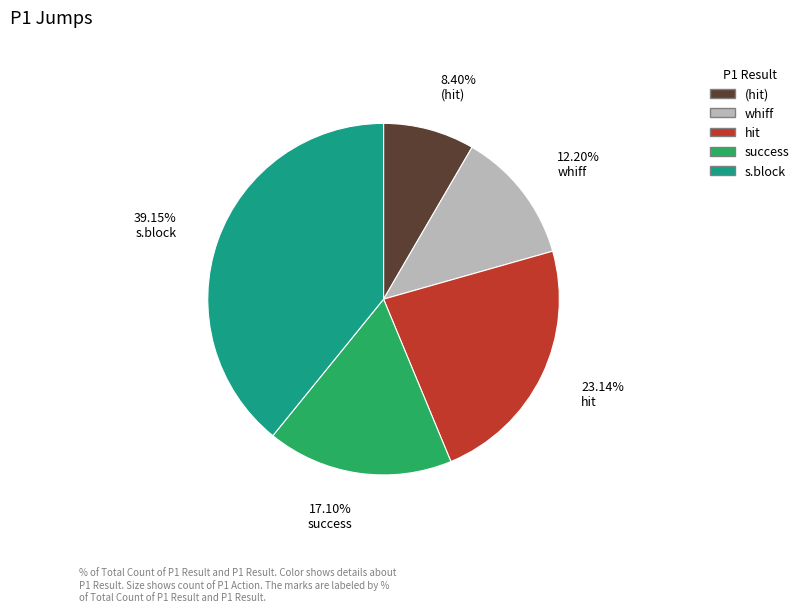

Is there a majority slice in this chart?

No